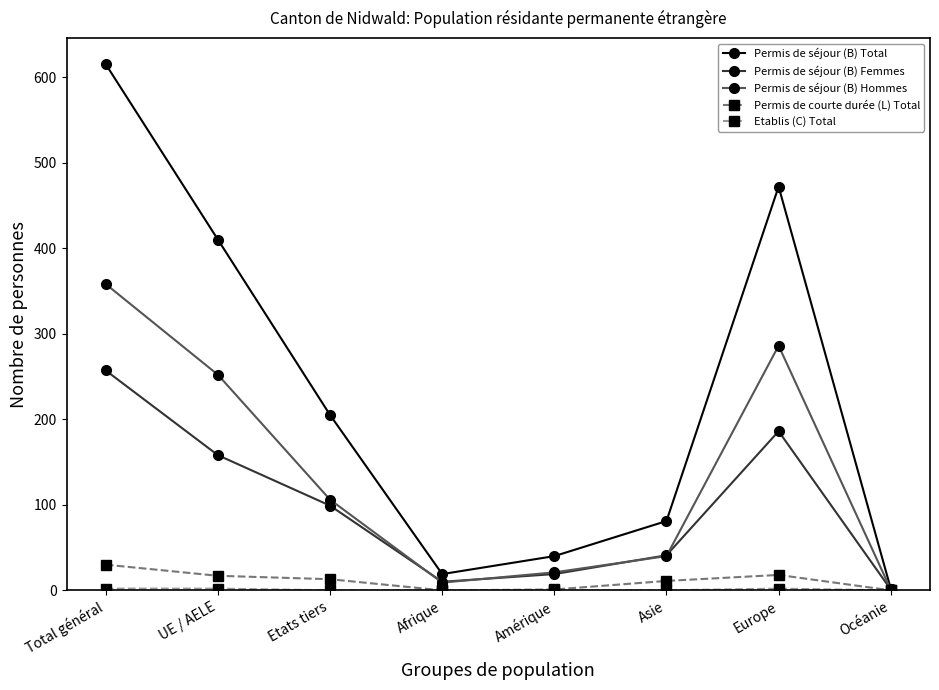

What is the approximate value of Permis de séjour (B) Hommes at UE / AELE, to the nearest 50?

250